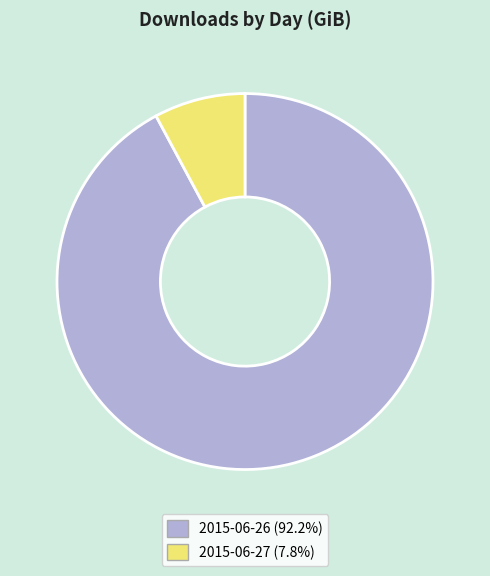

How many segments does this pie chart have?

2